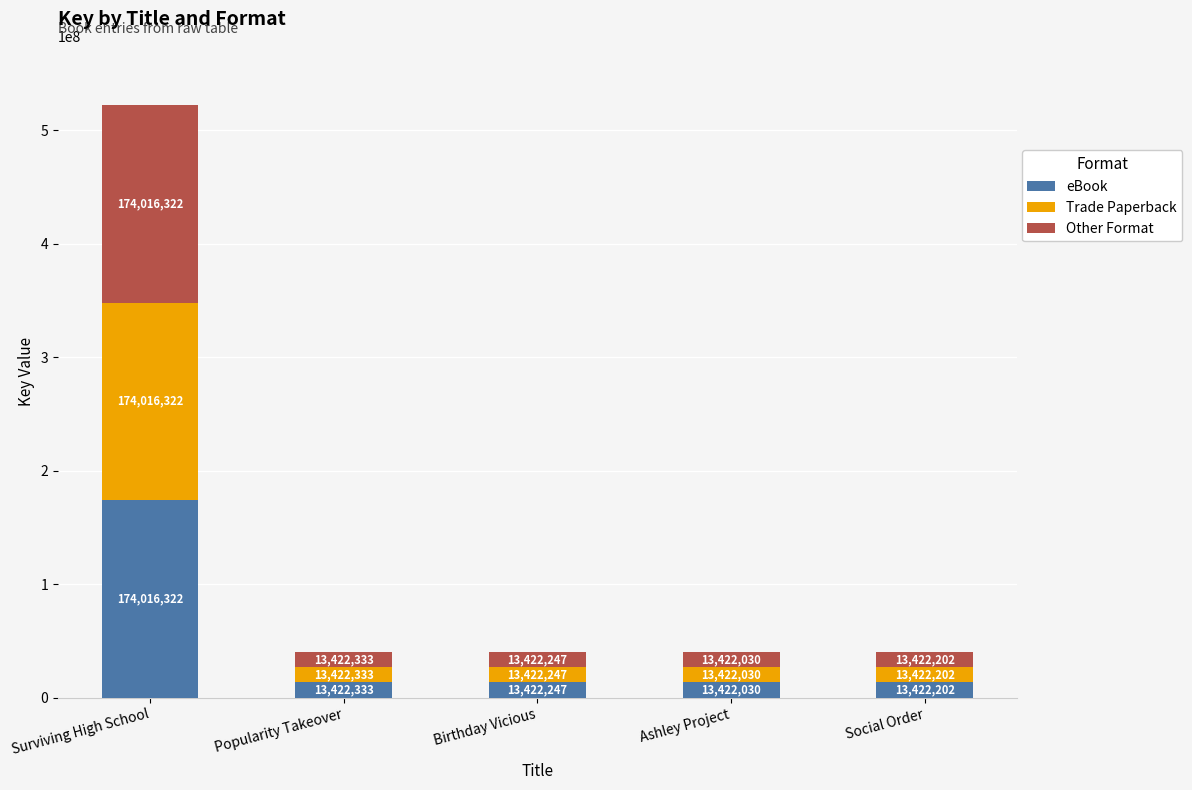

How many data points in eBook are less than 13422246?

2